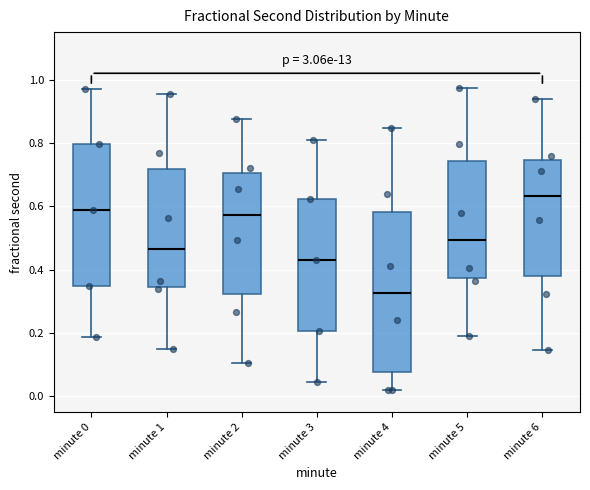

Which box has the lowest median line?

minute 4